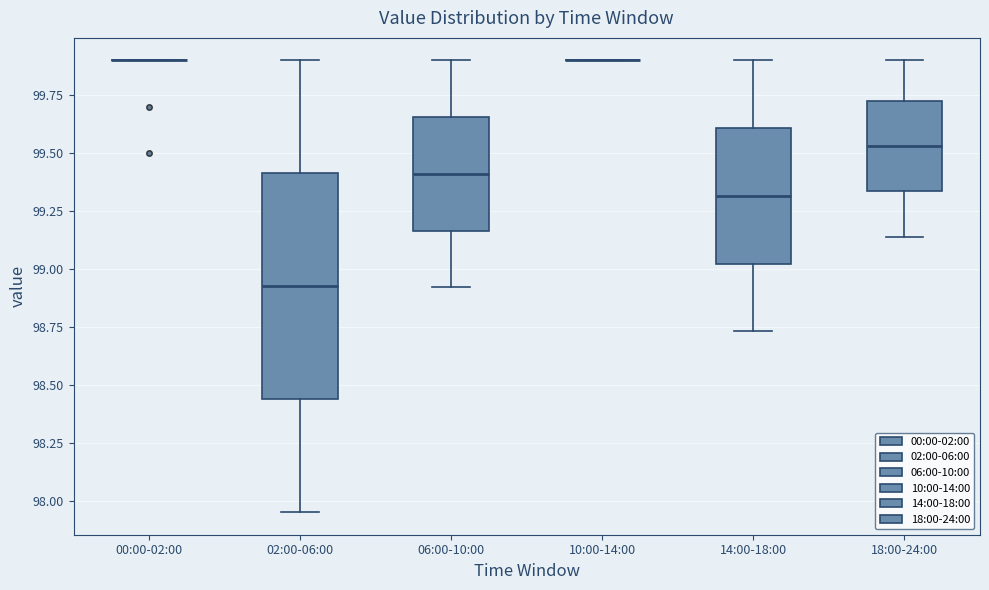

Reading left to right, read every box against the y-axis: the position of its median line, the range the box covers, and the ends of its whiskers. The values are not printed on the chart, so give them approximately, as read against the axis.

00:00-02:00: box collapsed to a line at 99.90, whiskers 99.90 to 99.90
02:00-06:00: median 98.95, box 98.45 to 99.40, whiskers 97.95 to 99.90
06:00-10:00: median 99.40, box 99.15 to 99.65, whiskers 98.90 to 99.90
10:00-14:00: box collapsed to a line at 99.90, whiskers 99.90 to 99.90
14:00-18:00: median 99.30, box 99.00 to 99.60, whiskers 98.75 to 99.90
18:00-24:00: median 99.55, box 99.35 to 99.75, whiskers 99.15 to 99.90